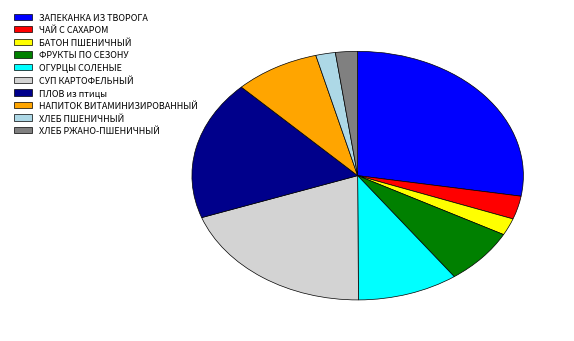

What is the largest slice in the pie chart?

ЗАПЕКАНКА ИЗ ТВОРОГА